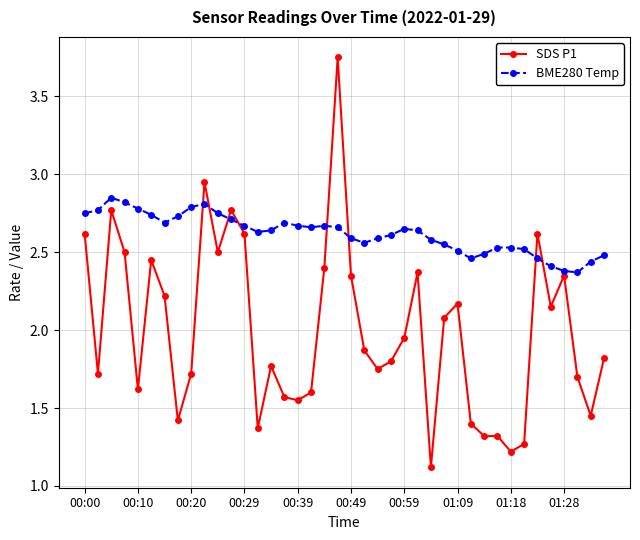

What are all the series names shown in the legend?

SDS P1, BME280 Temp